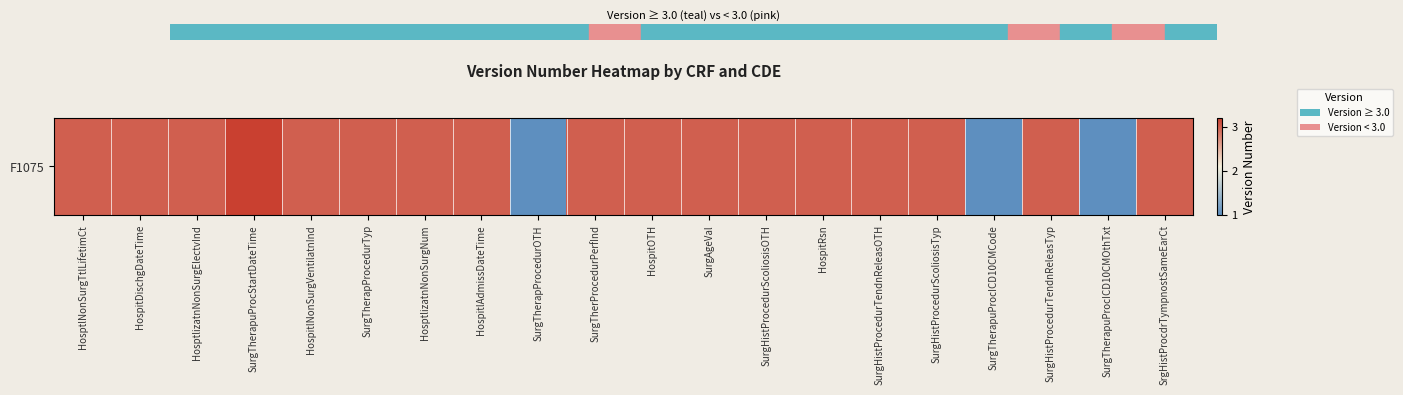

At which label does the data first exceed 3?

SurgTherapuProcStartDateTime